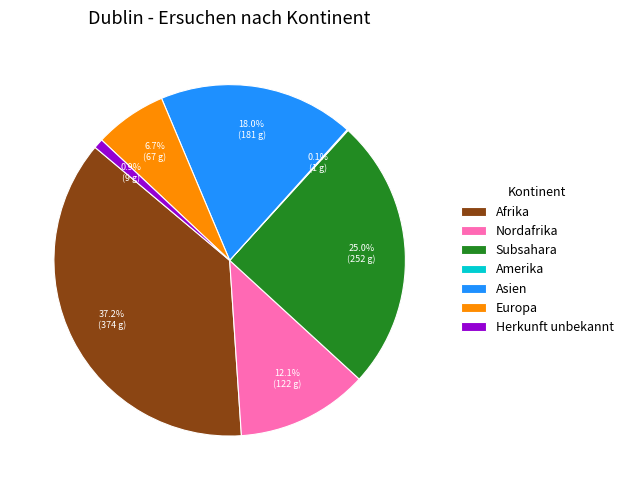

Approximately how many times larger is the value at Subsahara compared to Nordafrika?

2.1